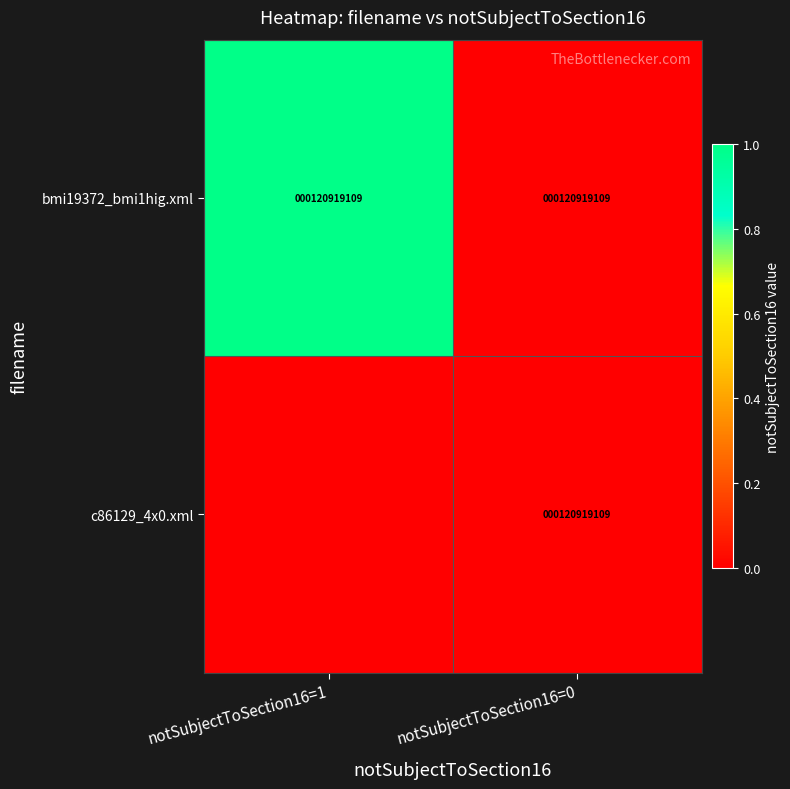

The c86129_4x0.xml series shows 120919109 at notSubjectToSection16=0. True or false?

True